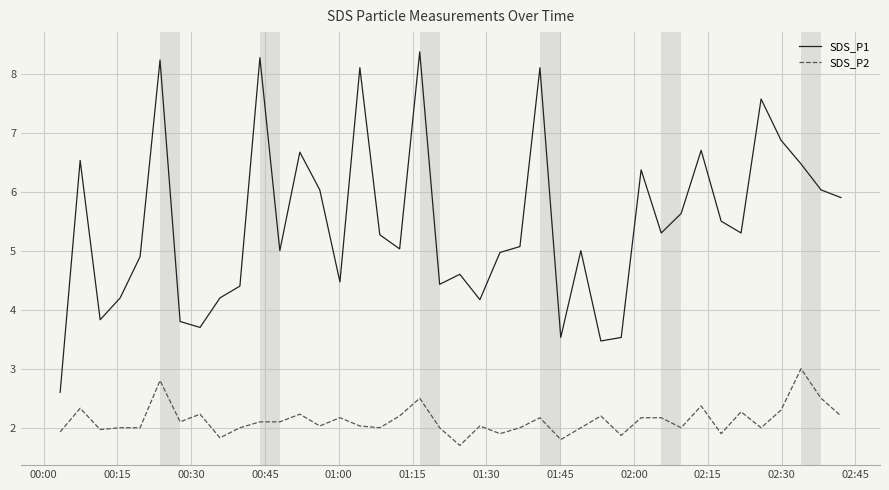

What is the average value of the SDS_P1 series?

5.5